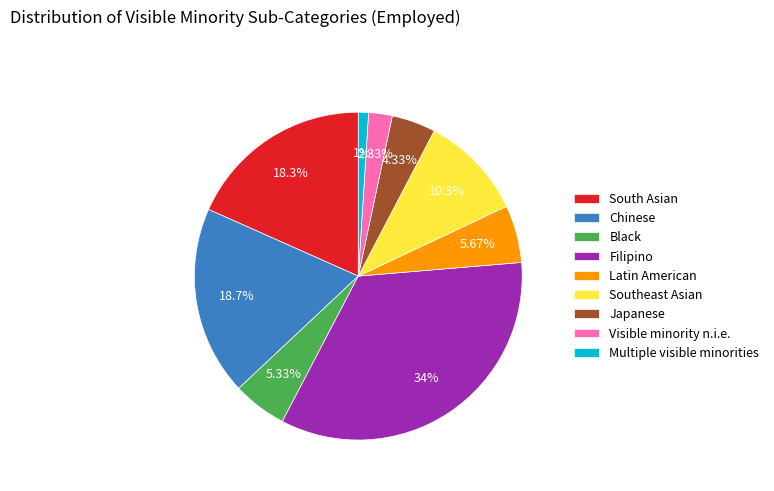

To the nearest percent, what percentage of the pie is Black?

5%